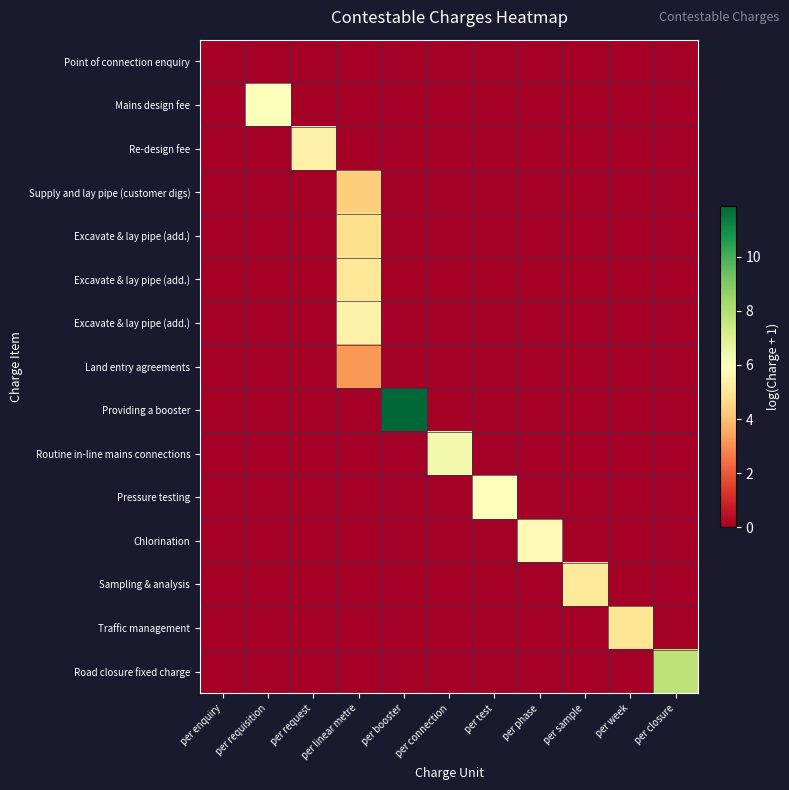

Which has a higher value, per sample or per closure?

per sample